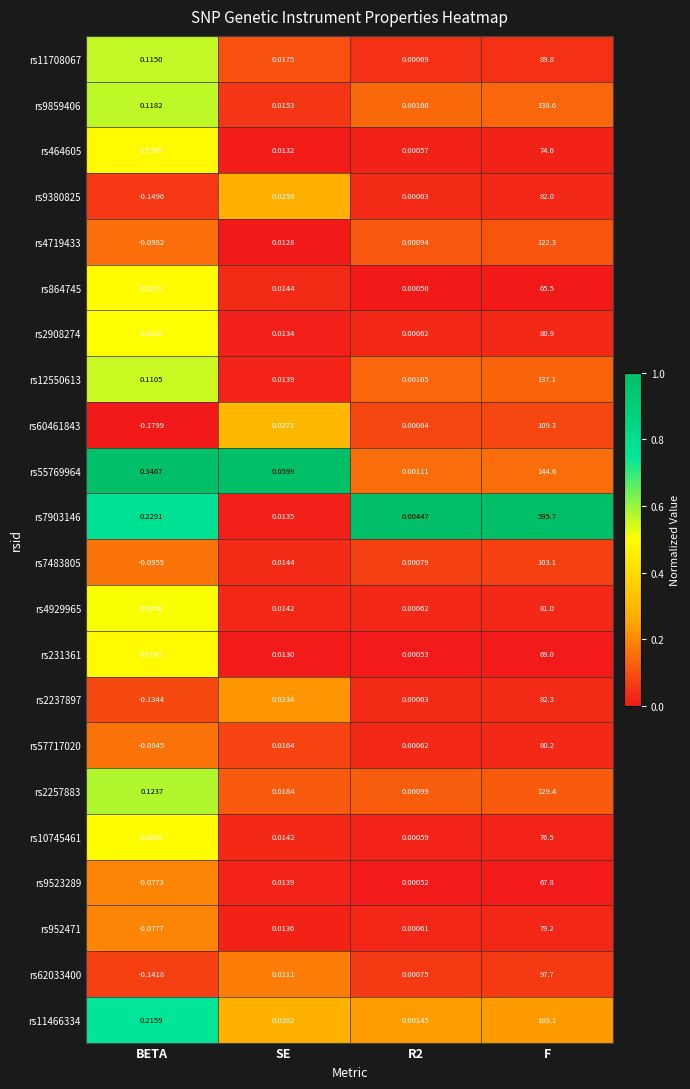

Is the value of rs2908274 at F greater than the value of rs2257883 at BETA?

Yes